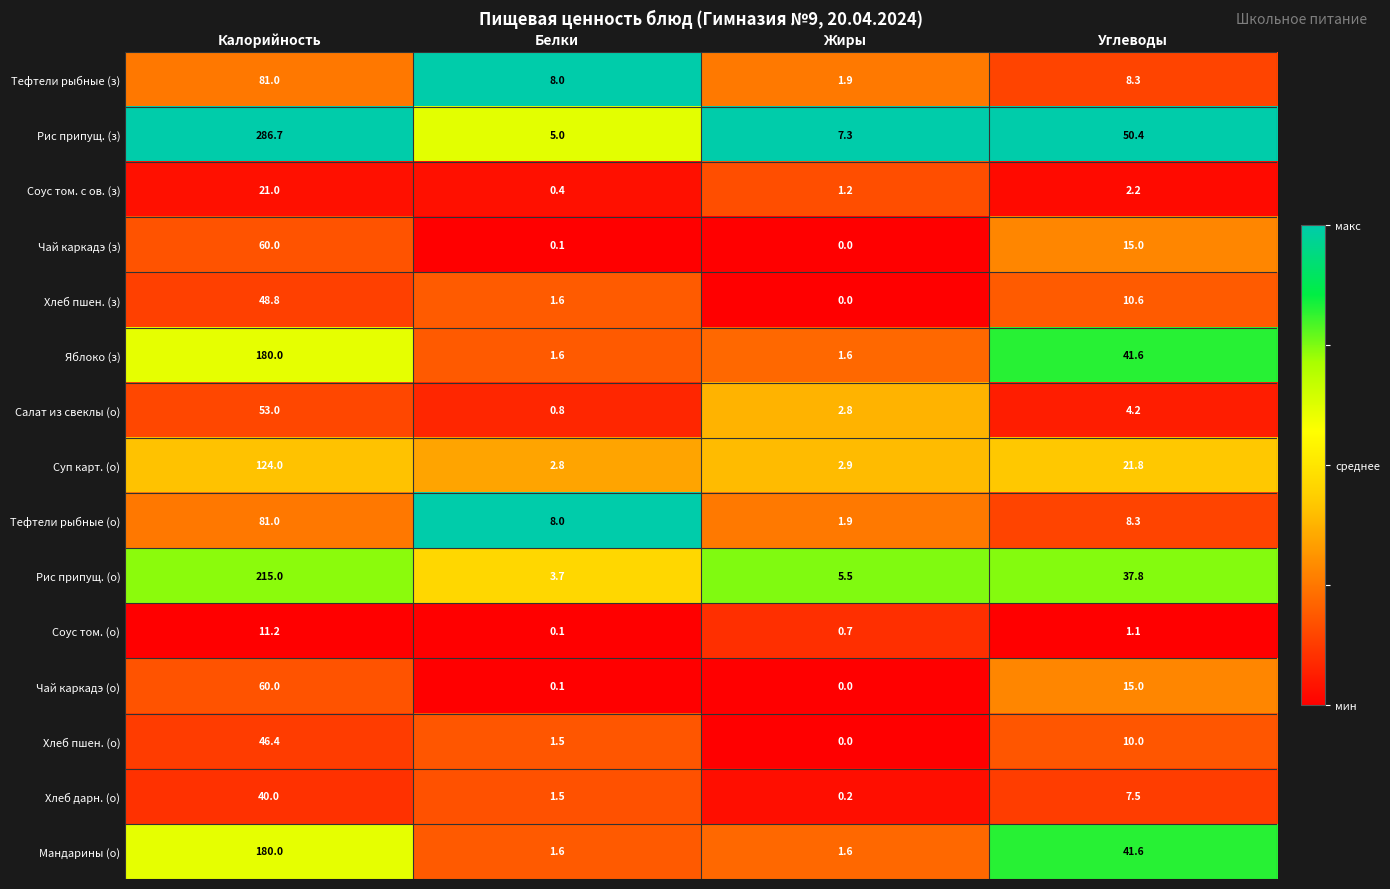

What is the maximum value shown in the chart?

286.7